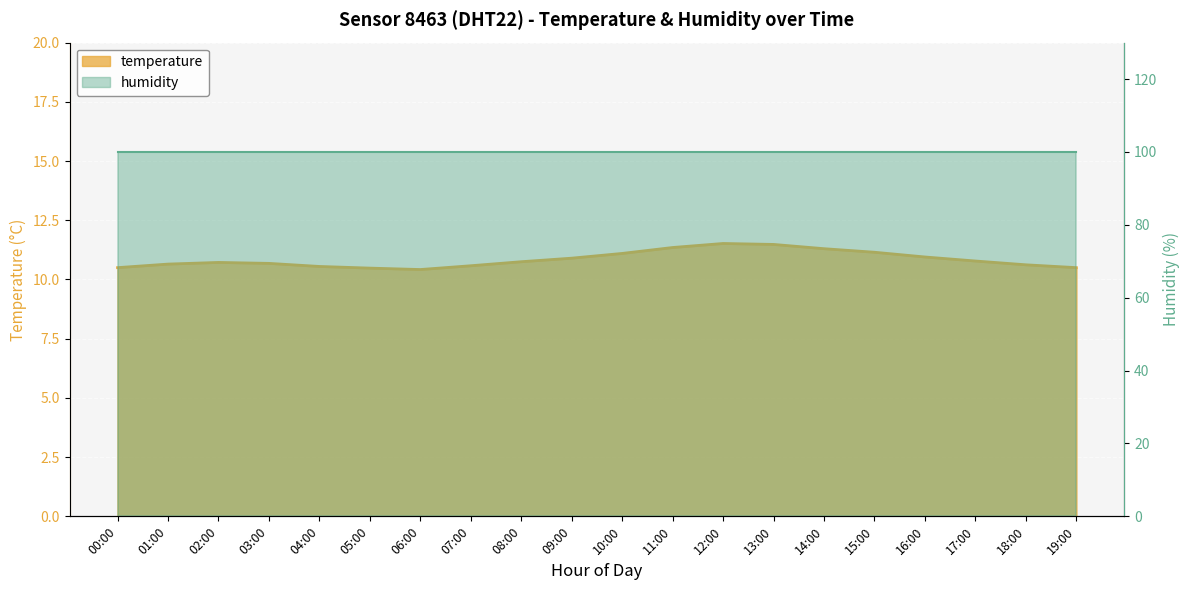

List the labels in order of value, largest first.

12:00, 13:00, 11:00, 14:00, 15:00, 10:00, 16:00, 09:00, 17:00, 08:00, 02:00, 03:00, 01:00, 18:00, 07:00, 04:00, 00:00, 19:00, 05:00, 06:00